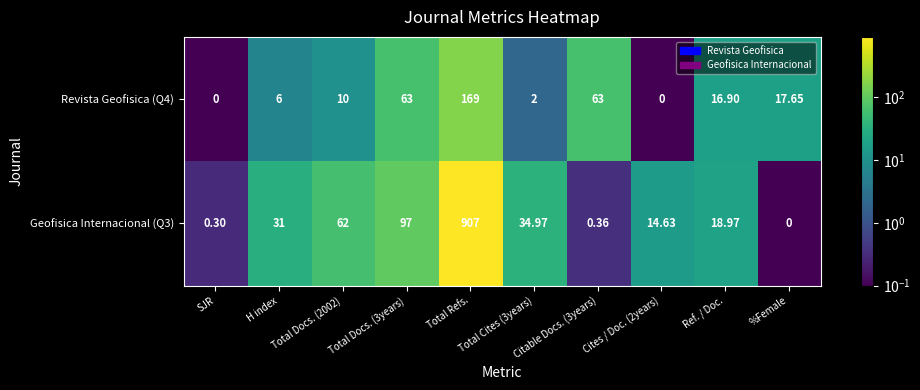

Which series has the widest spread of values?

Geofisica Internacional (Q3)